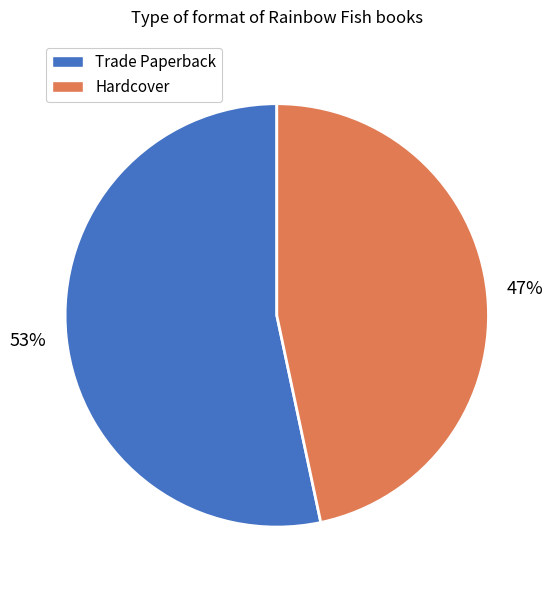

To the nearest percent, what is the average slice percentage?

50%